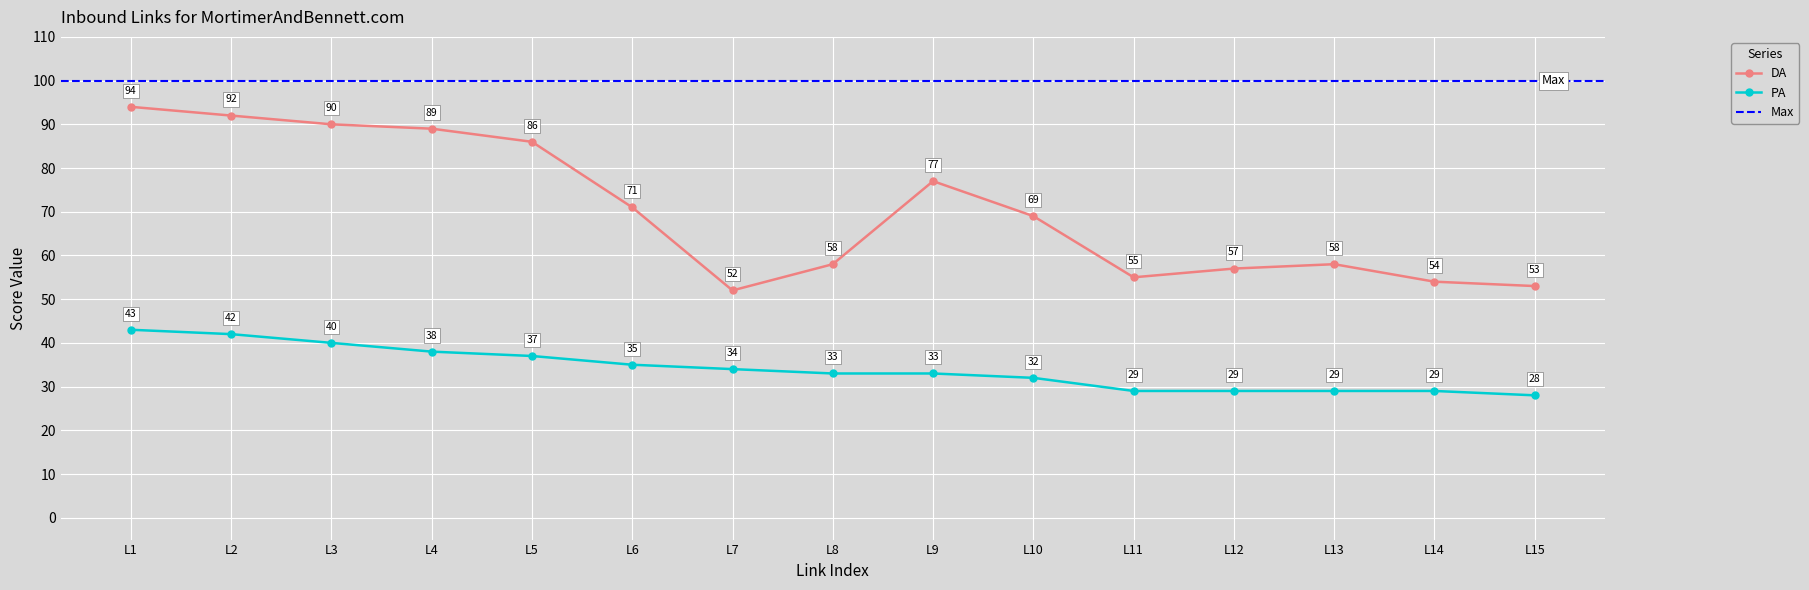

Which series has the largest total across all categories?

DA